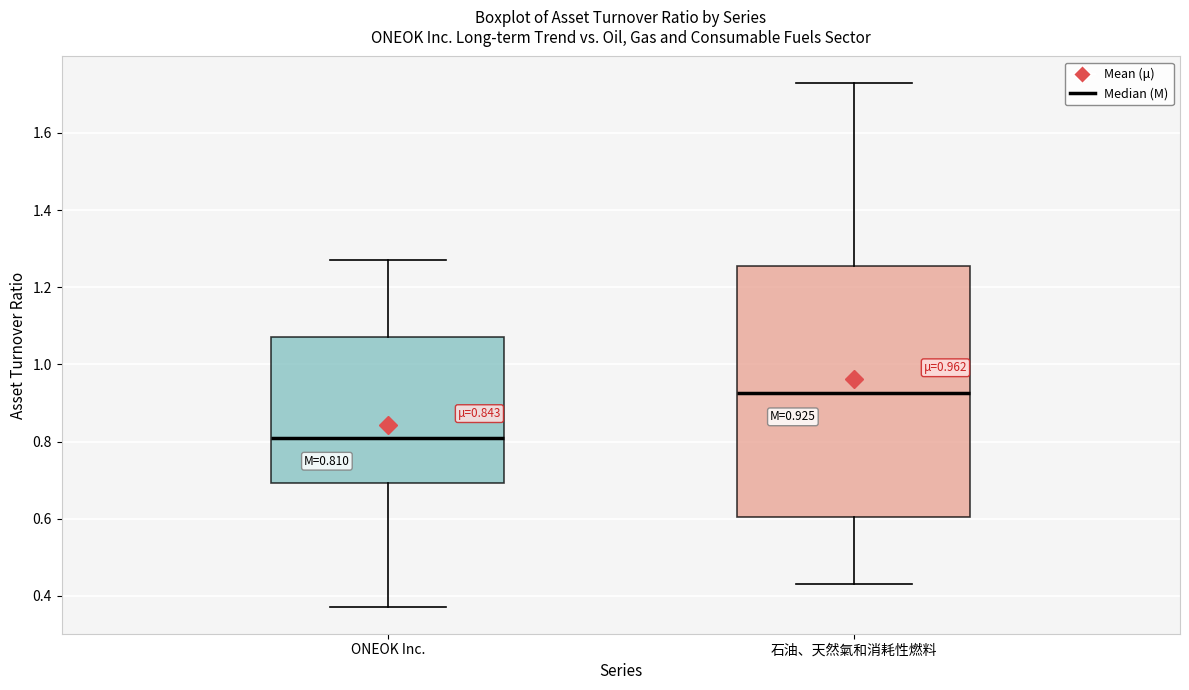

Which box's median line is the highest?

石油、天然氣和消耗性燃料